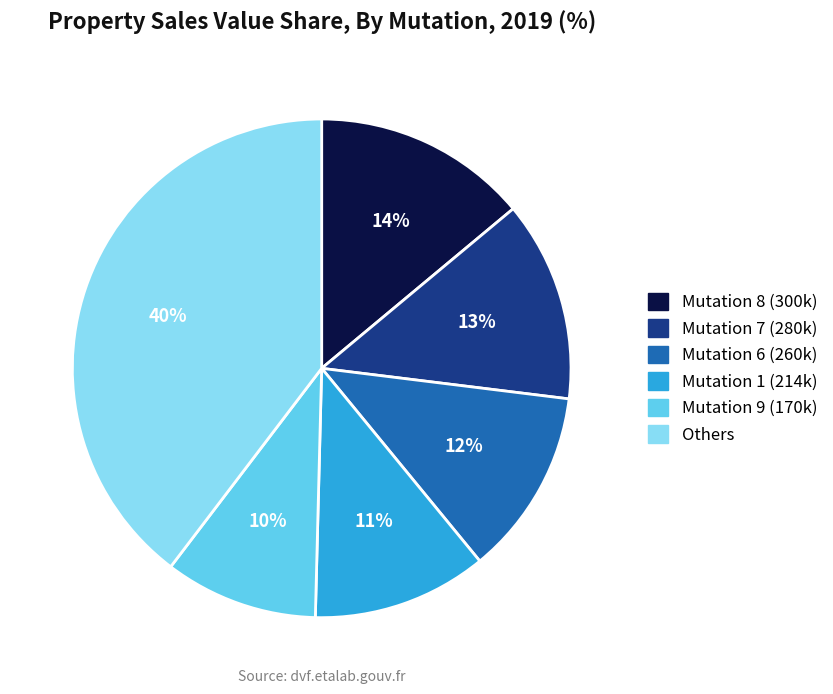

What percentage is the Mutation 1 (214k) slice, to the nearest percent?

11%